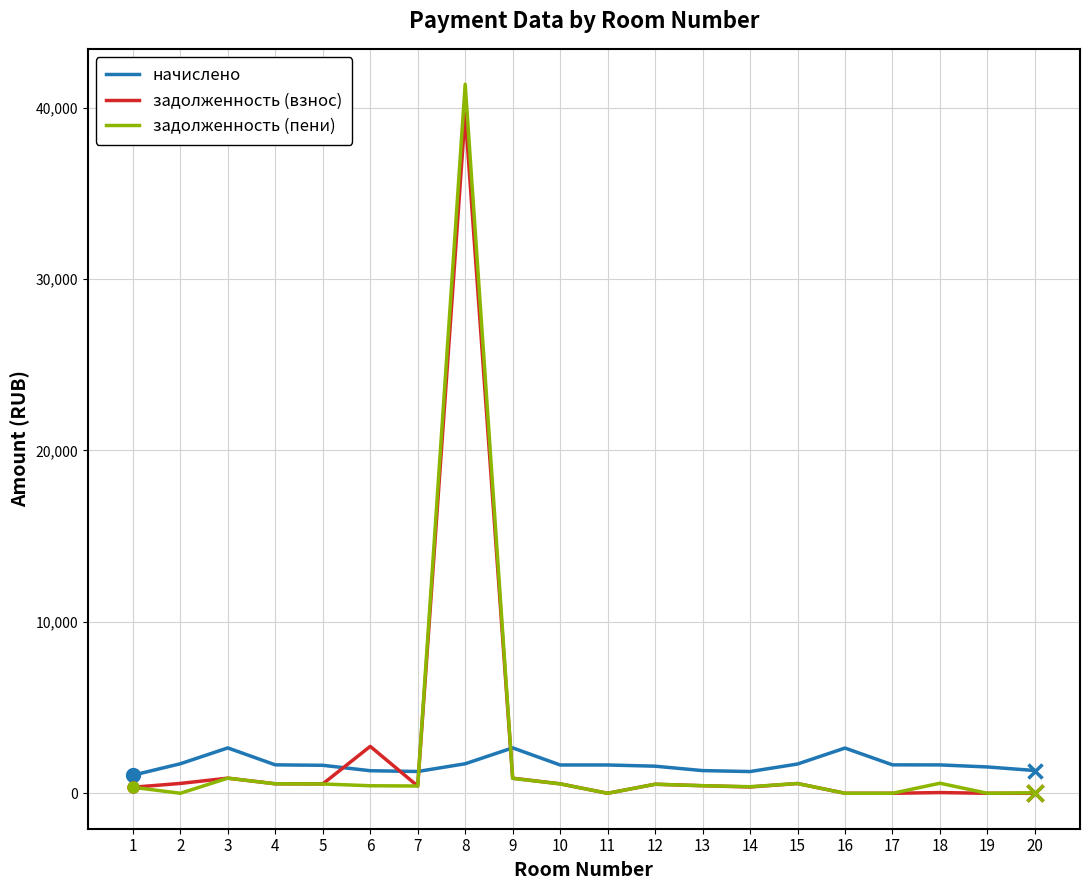

Rank the series by their maximum value, from highest to lowest.

задолженность (пени), задолженность (взнос), начислено